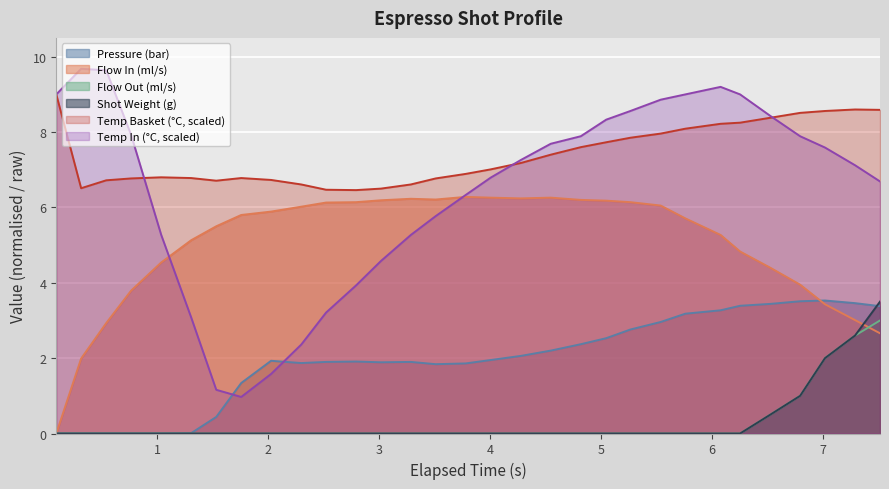

Which series has the largest total across all categories?

Temp Basket (°C, scaled)